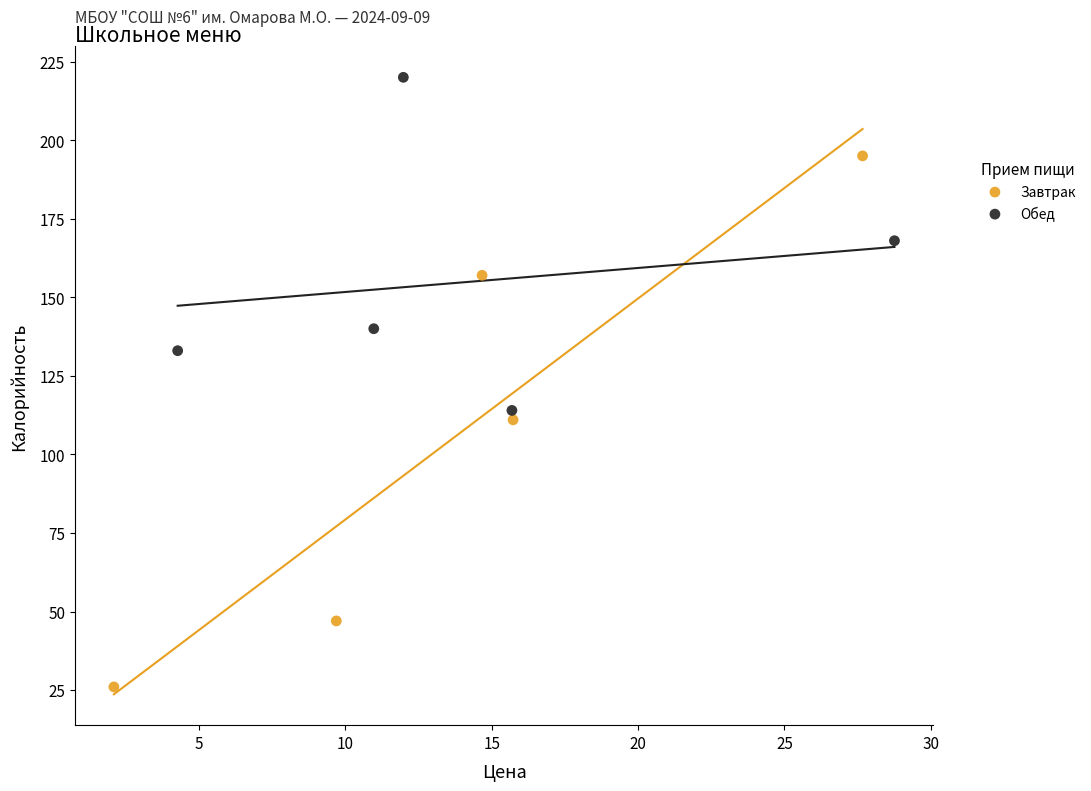

Which series contains the highest Y value?

Обед